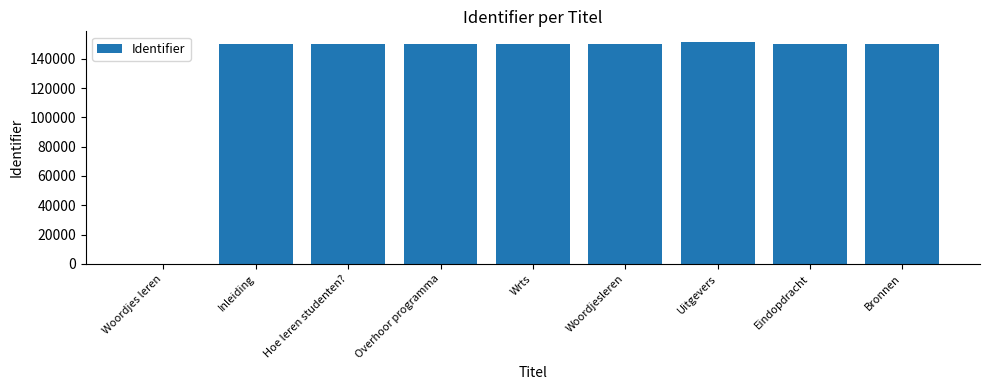

Is it true that the value at Bronnen is 150435?

True